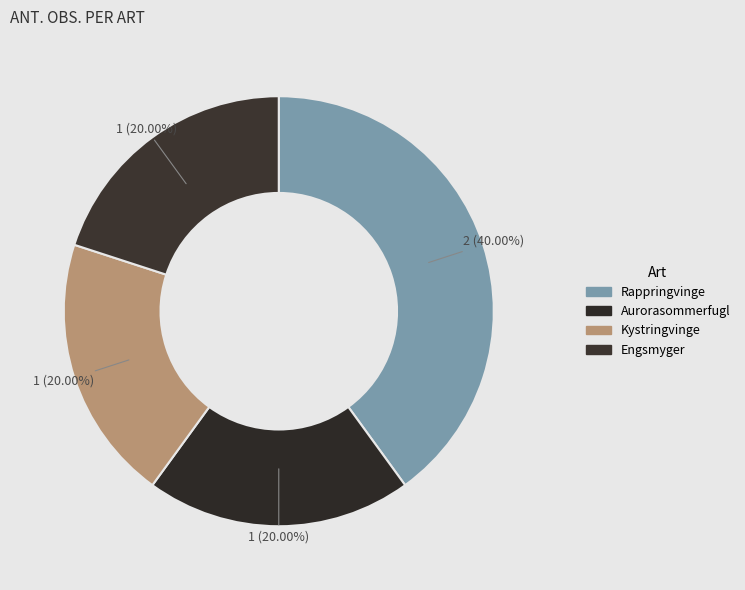

Count the number of slices in the pie.

4